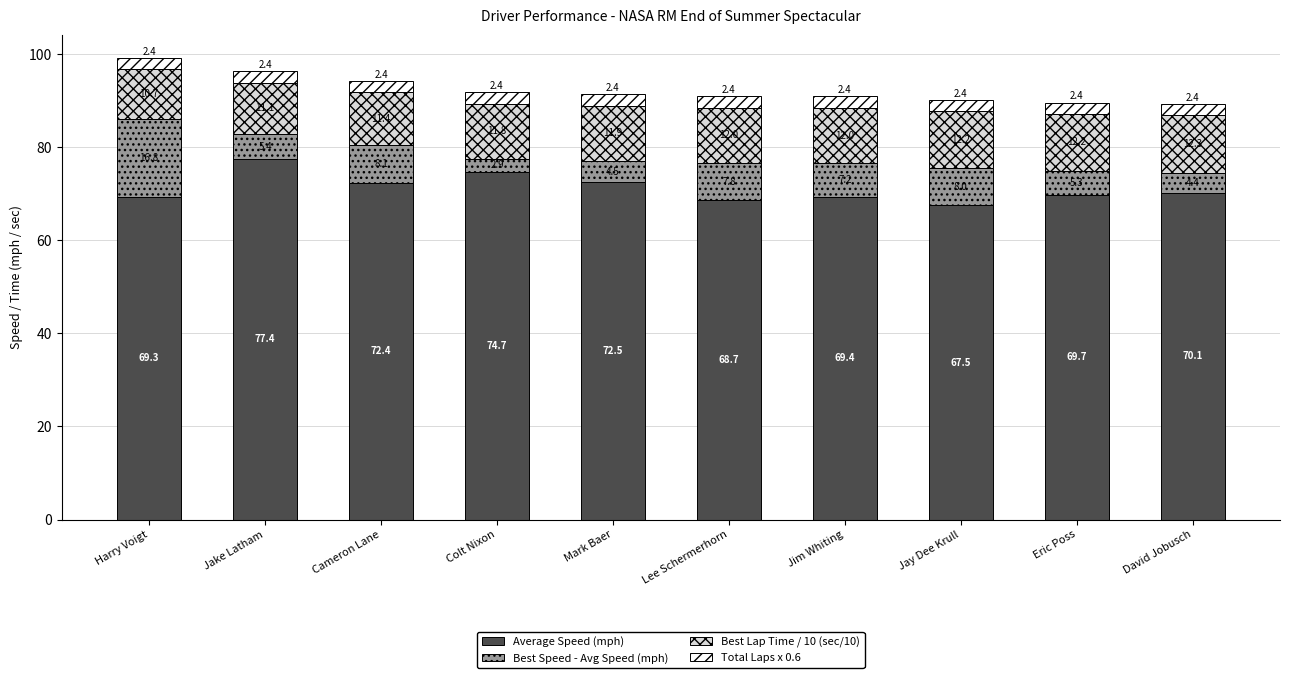

List the labels in order of Average Speed (mph) value, largest first.

Jake Latham, Colt Nixon, Mark Baer, Cameron Lane, David Jobusch, Eric Poss, Jim Whiting, Harry Voigt, Lee Schermerhorn, Jay Dee Krull